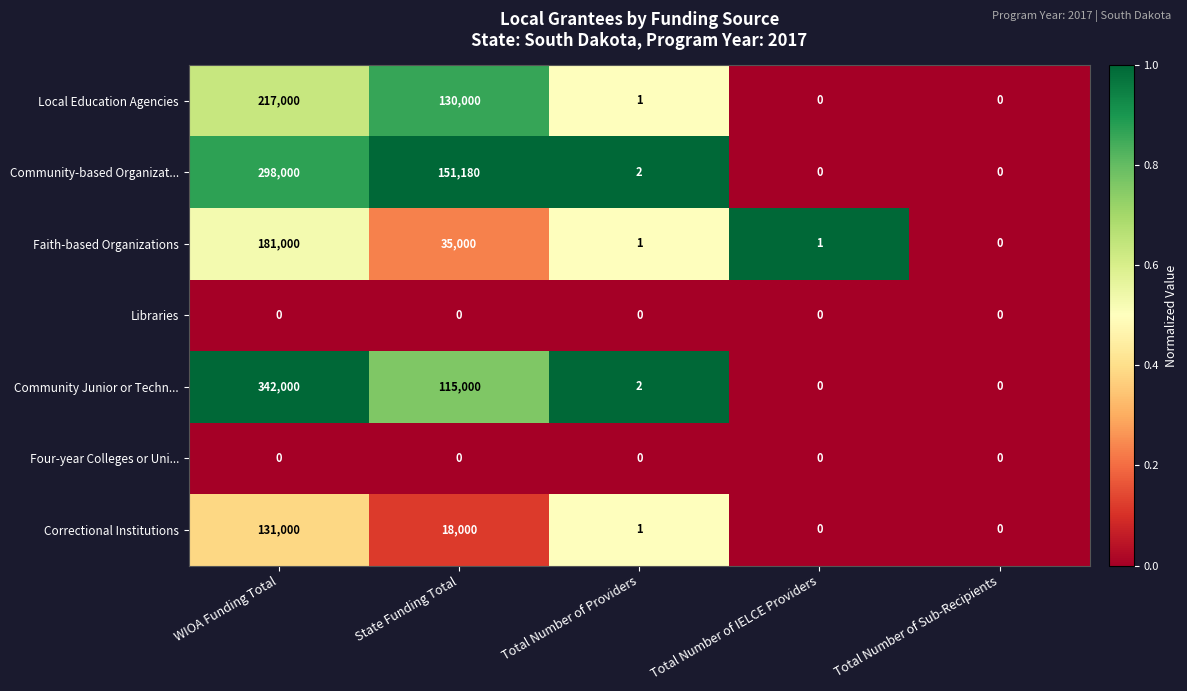

What is the maximum value for Faith-based Organizations?

181000